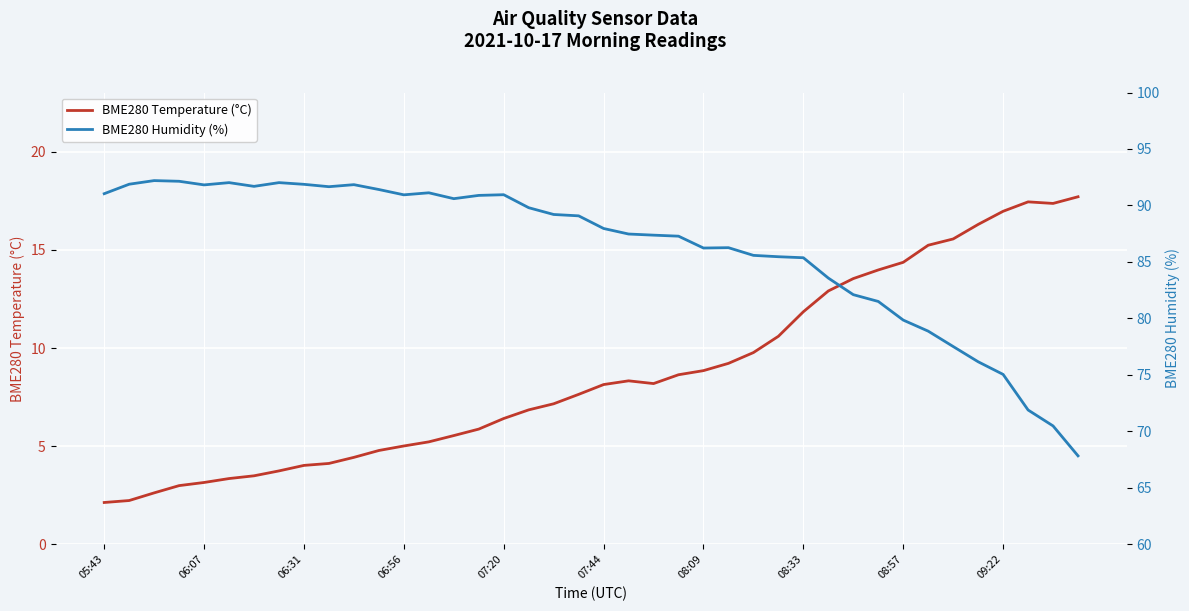

The value of BME280 Temperature (°C) at 06:07 is 5.3. True or false?

False